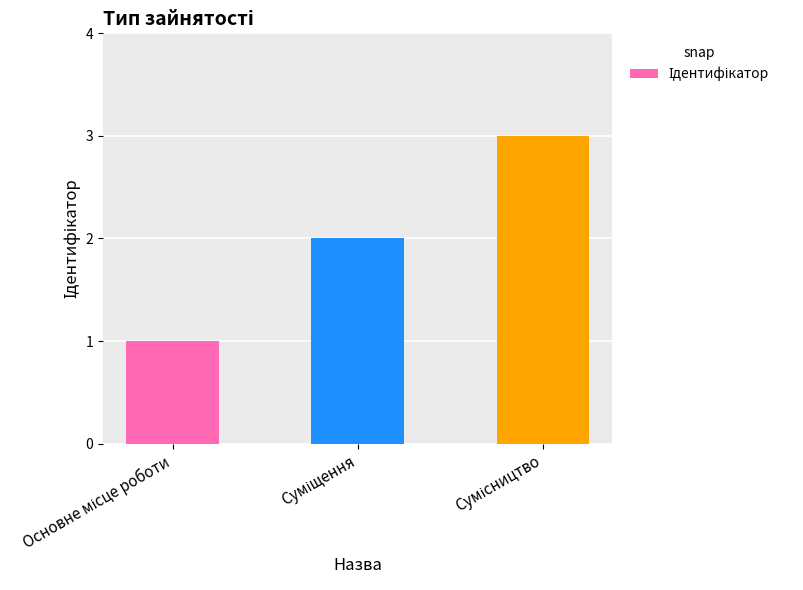

Are the bars grouped side by side (vs. stacked)?

No